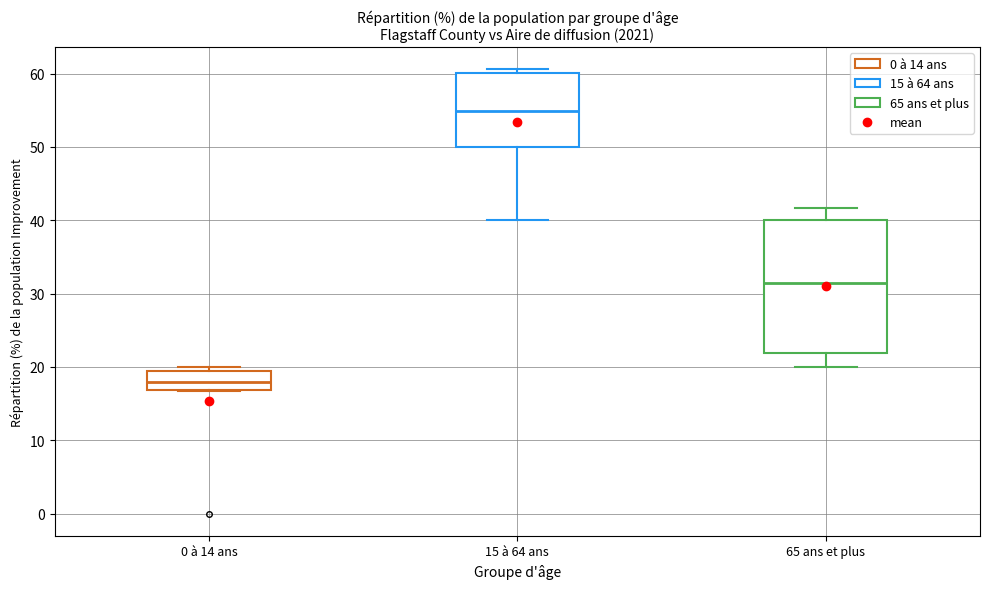

Reading left to right, transcribe this box plot: for each box, give where its median line is, the range the box spans, and where its two whiskers end, as read against the y-axis. The values are not printed on the chart, so give them approximately, as read against the axis.

0 à 14 ans: median 18, box 17 to 19, whiskers 17 to 20
15 à 64 ans: median 55, box 50 to 60, whiskers 40 to 61
65 ans et plus: median 32, box 22 to 40, whiskers 20 to 42